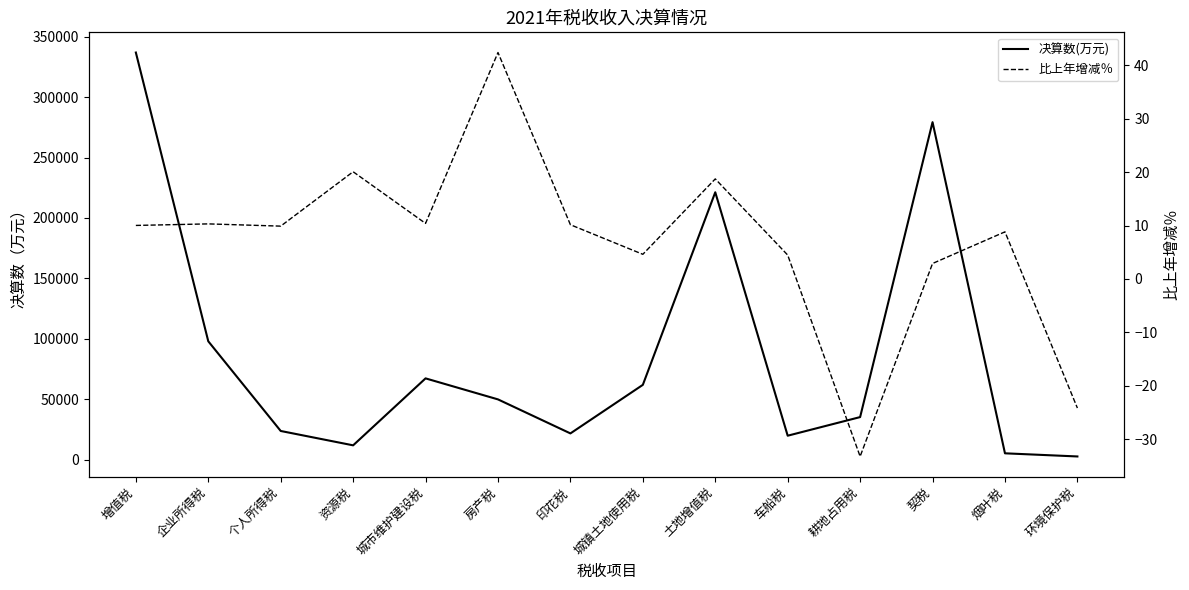

Where is the first local maximum for 决算数(万元)?

城市维护建设税